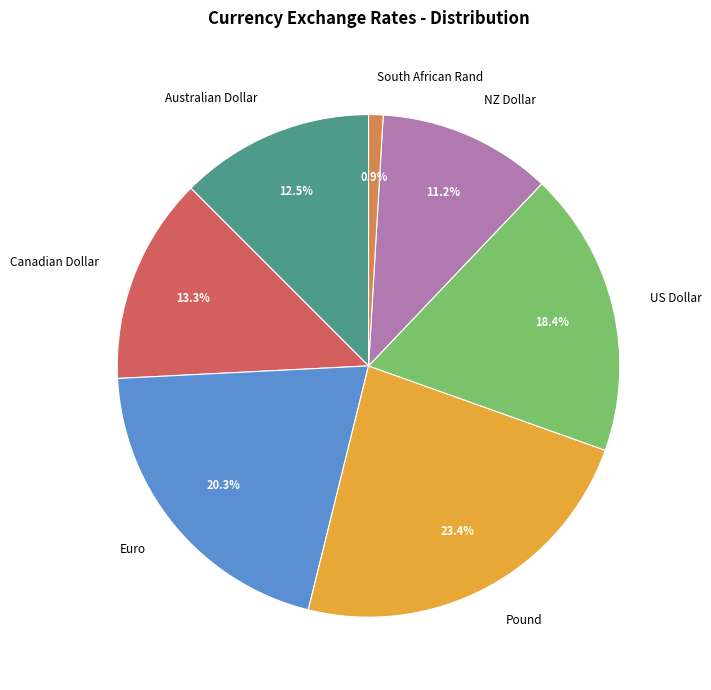

Does US Dollar represent more than half of the total?

No